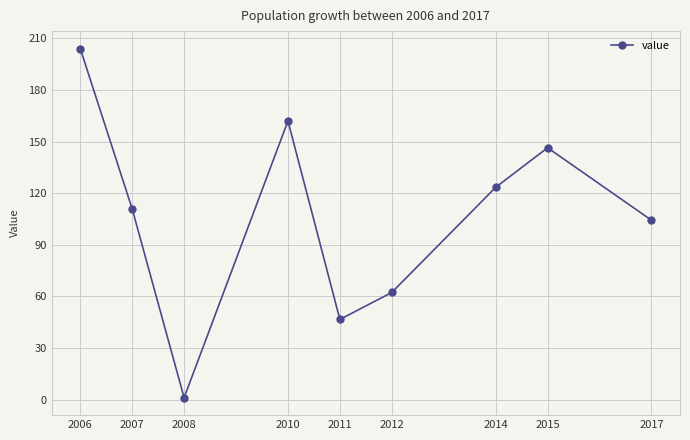

What is the minimum value shown in the chart?

1.2